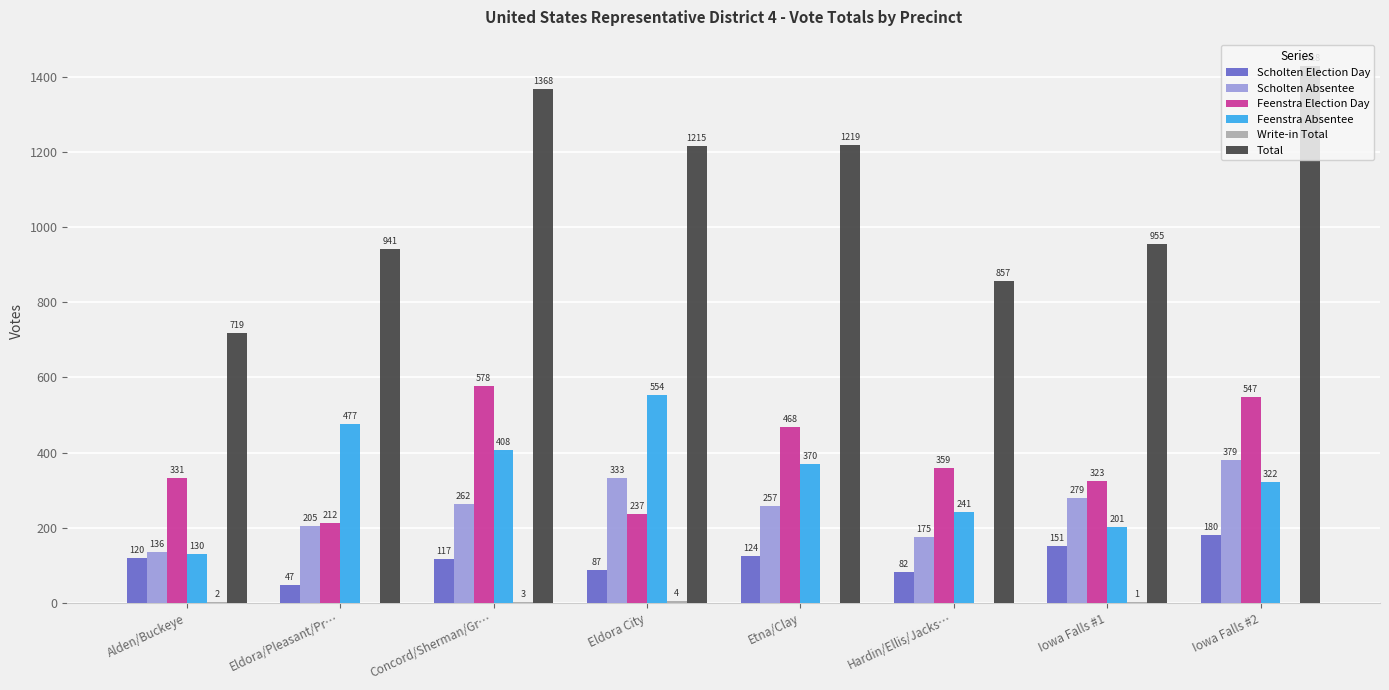

What is the sum of all Feenstra Election Day values?

3055